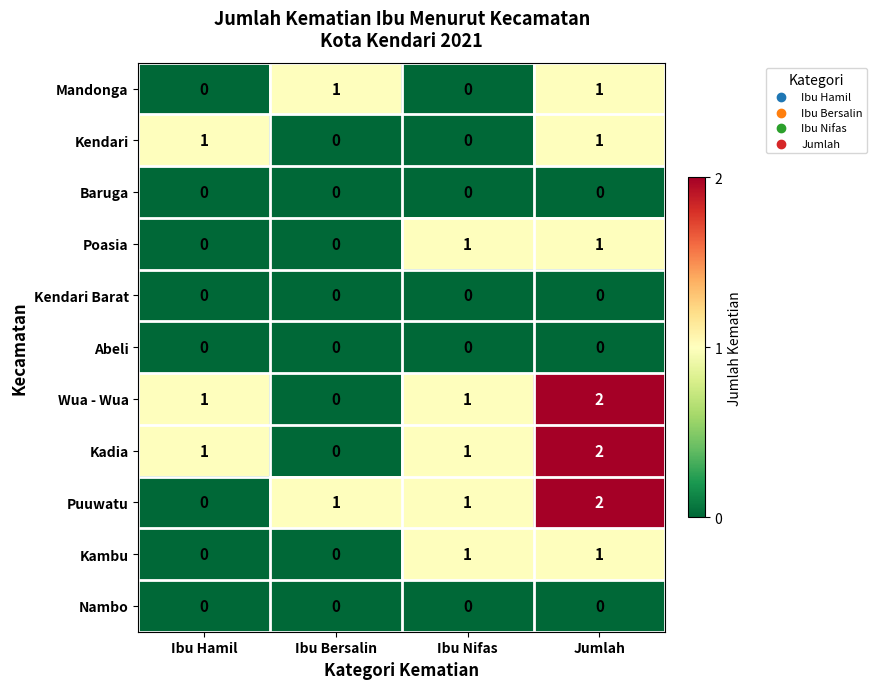

What is the total value across all series at Ibu Nifas?

5